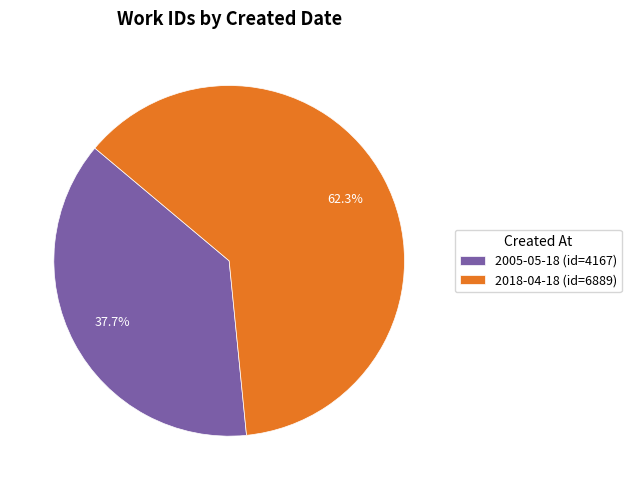

What is the ratio of the value at 2005-05-18 to the value at 2018-04-18?

0.6